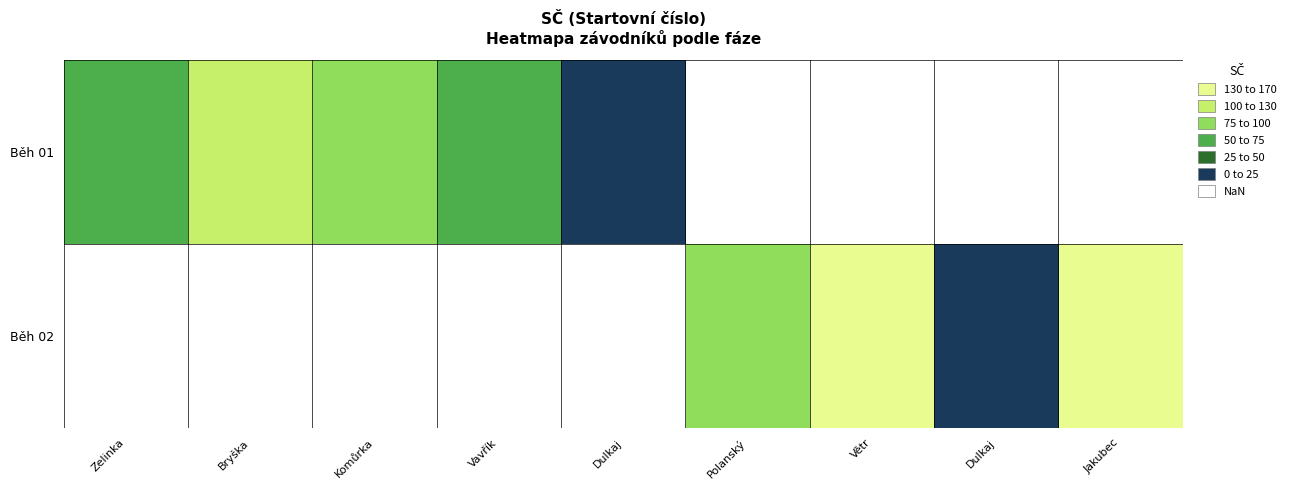

Is the value of Běh 02 at Komůrka greater than the value of Běh 01 at Dulkaj?

No